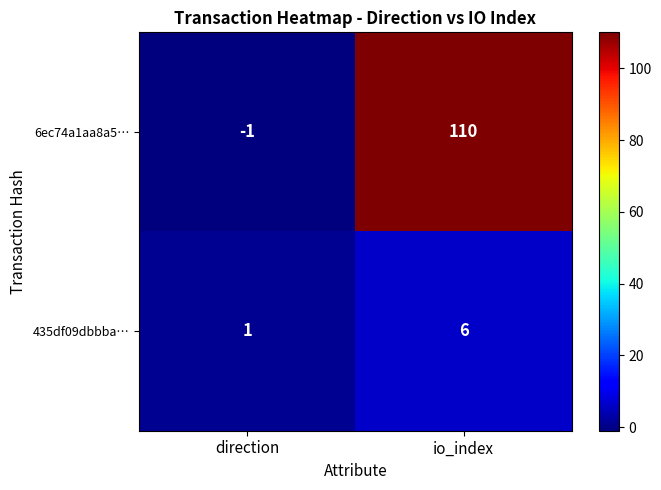

List the series in order of their overall mean, highest first.

6ec74a1aa8a5…, 435df09dbbba…